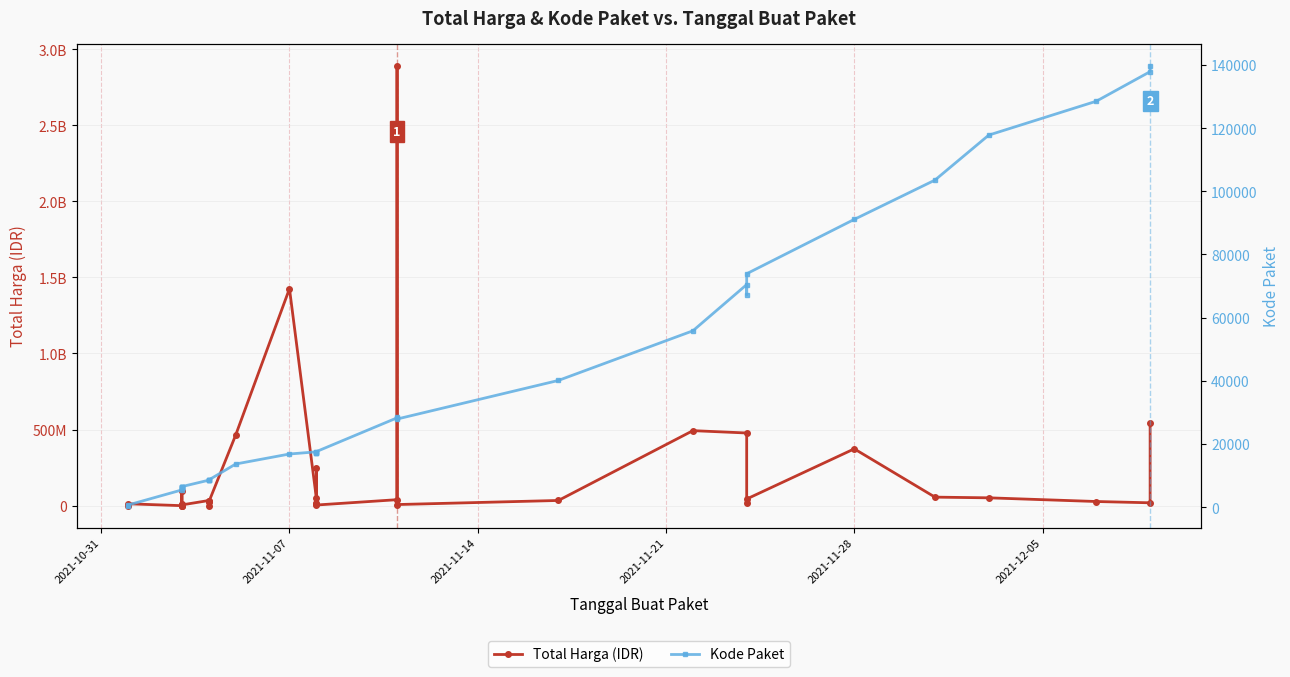

What is the difference between the maximum and minimum values in the Kode Paket series?

139353